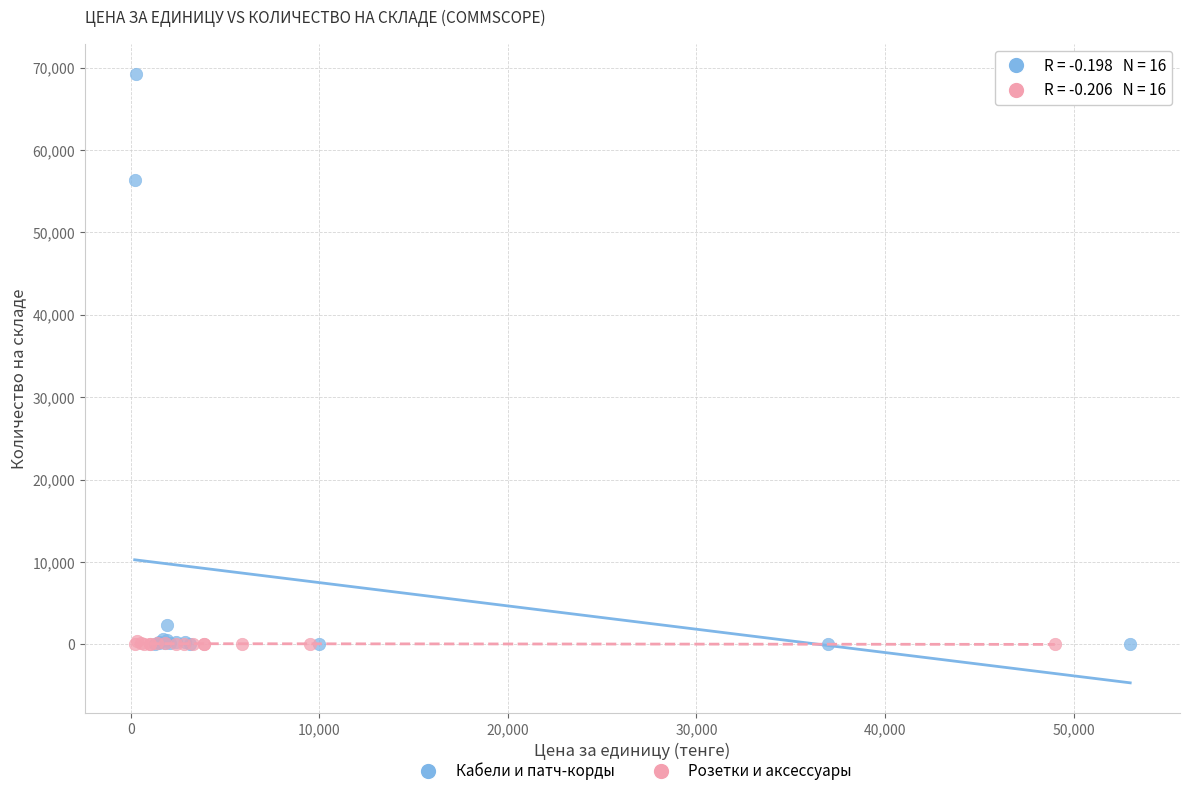

Which series reaches the maximum Y coordinate?

Кабели и патч-корды